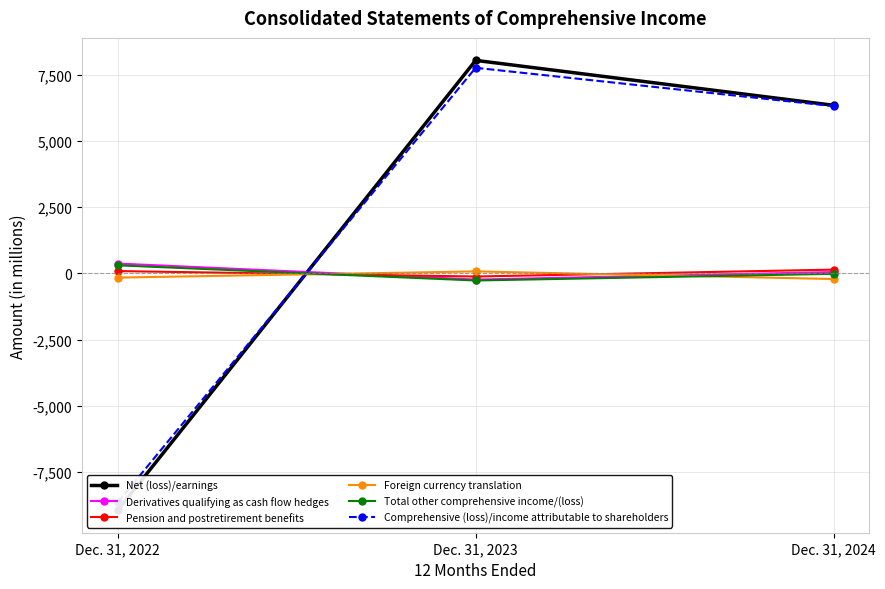

Does the chart have visible grid lines?

Yes